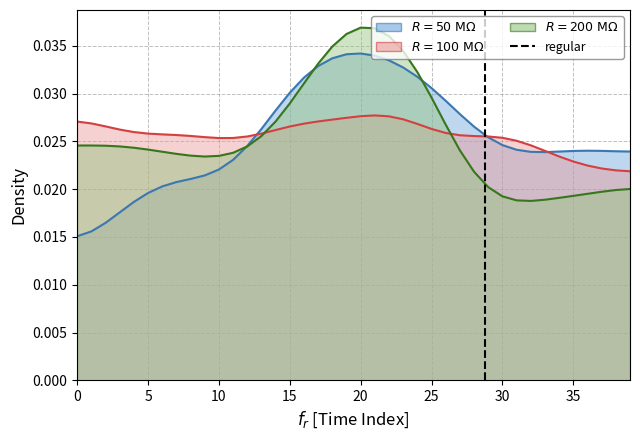

Does the chart have visible grid lines?

Yes